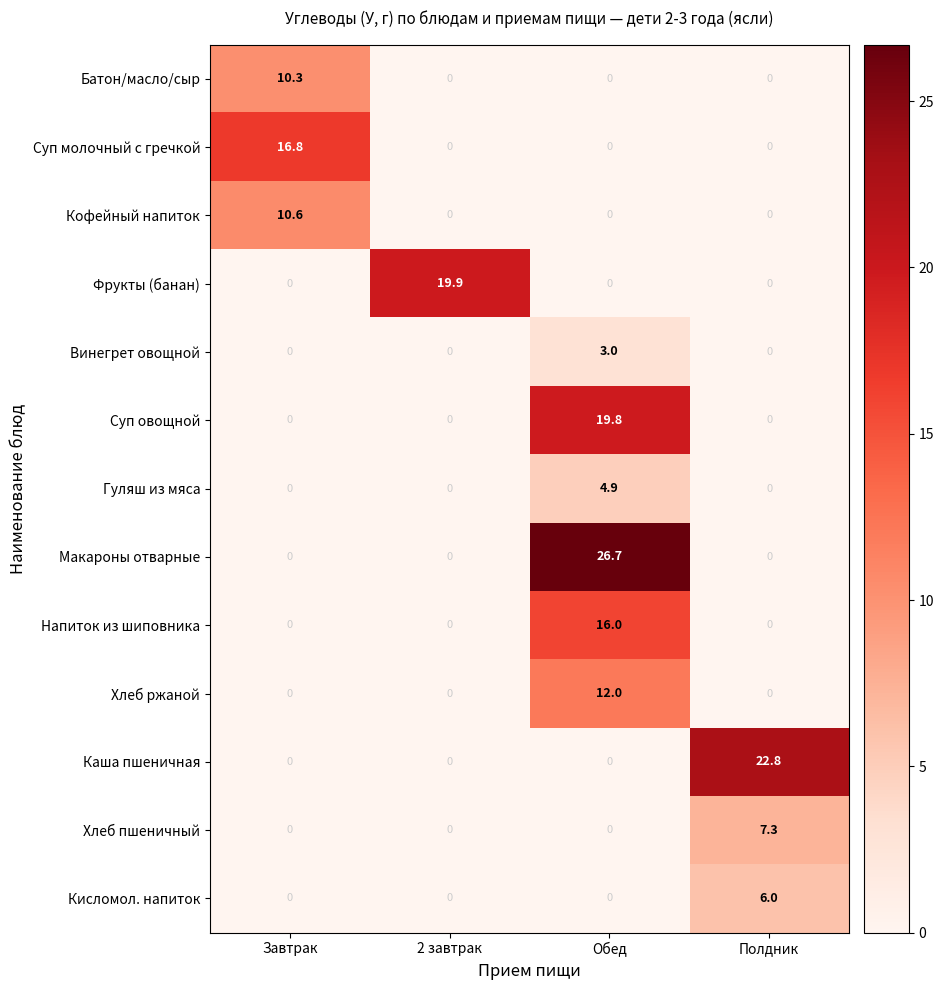

Count the number of categories in the chart.

4